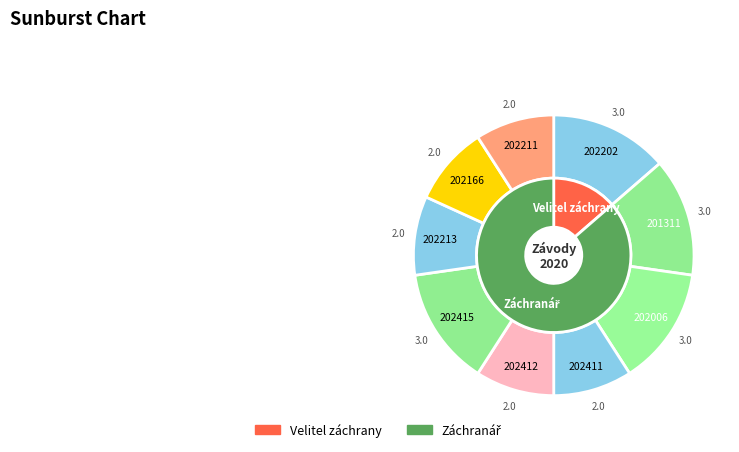

What is the change in value from 202411 to 202415?

+1